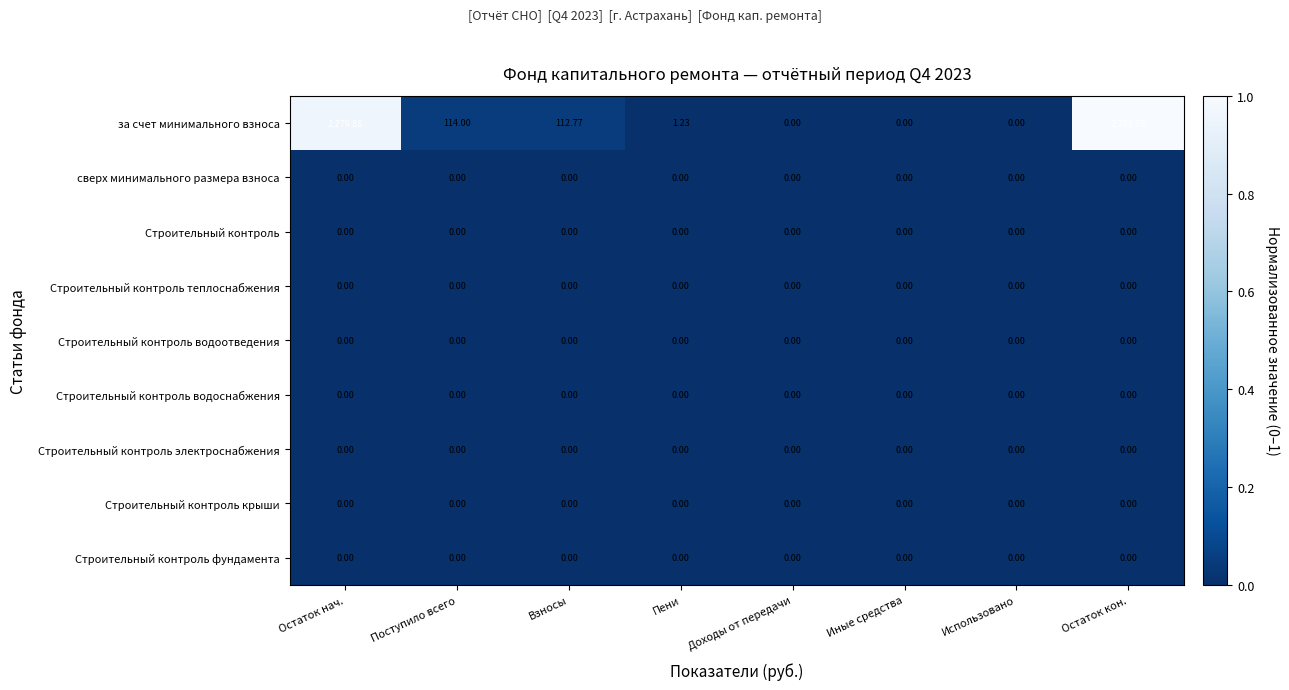

At which category is the sum across all series the highest?

Остаток кон.